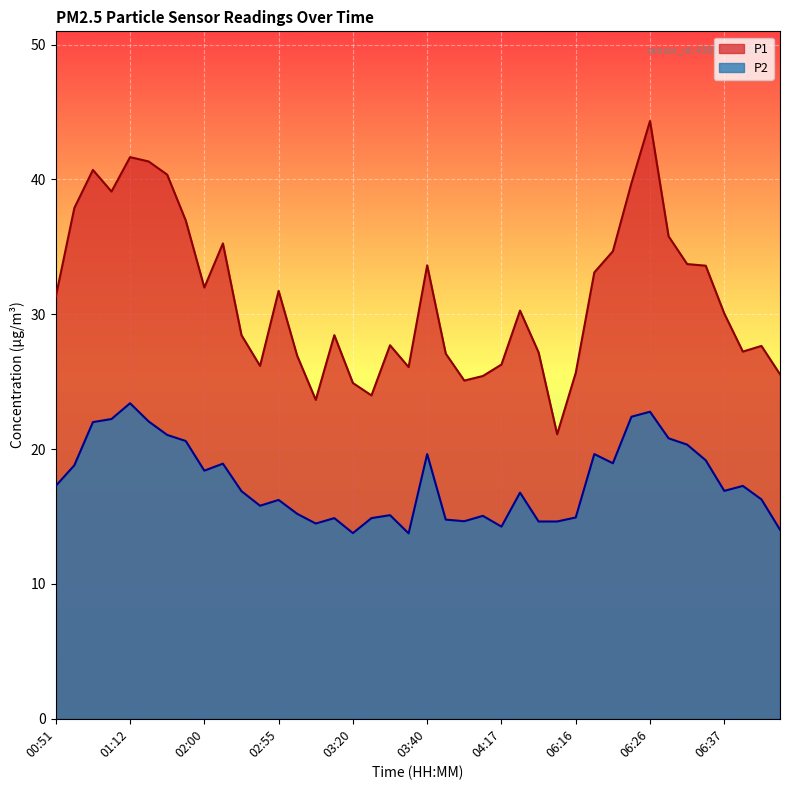

What is the highest value of the P2 series?

23.4